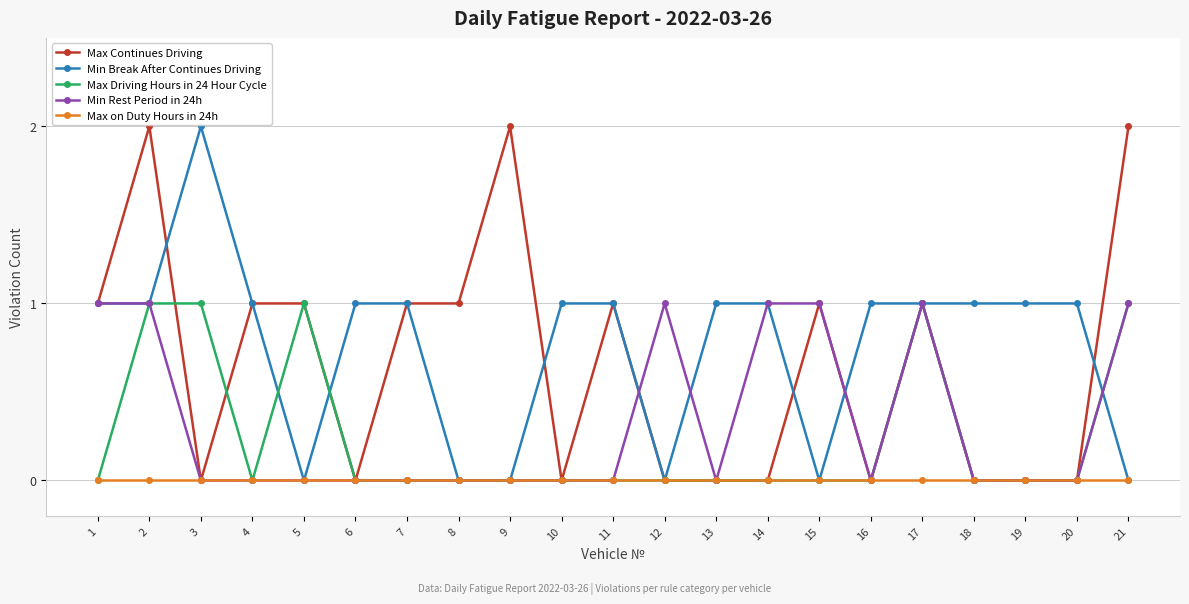

True or false: Max Driving Hours in 24 Hour Cycle has more than 1 interior local peaks.

True